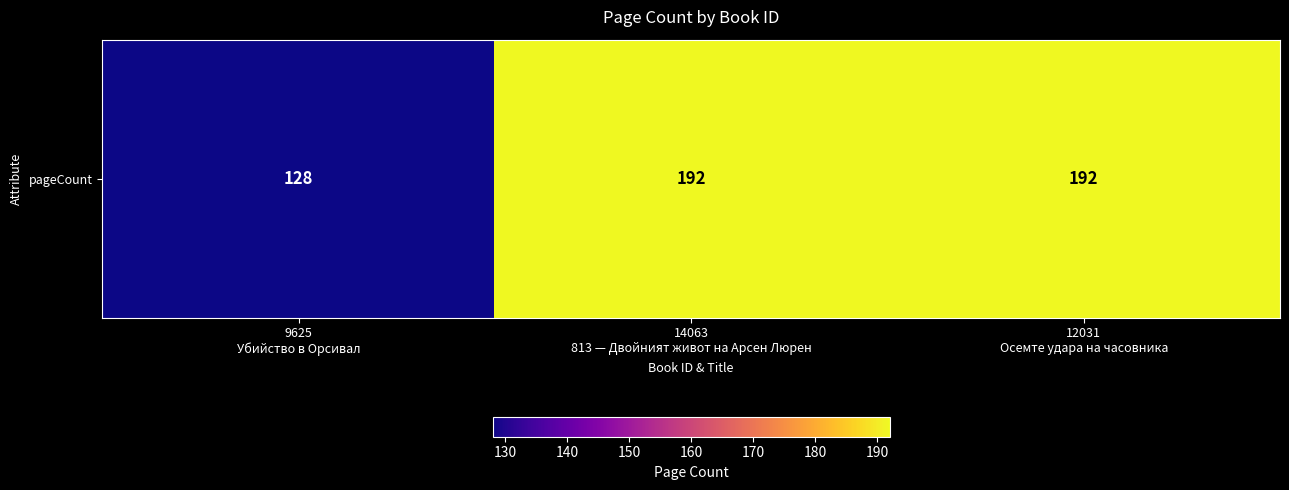

Reading left to right, list all the values displayed in this chart.

128	192	192